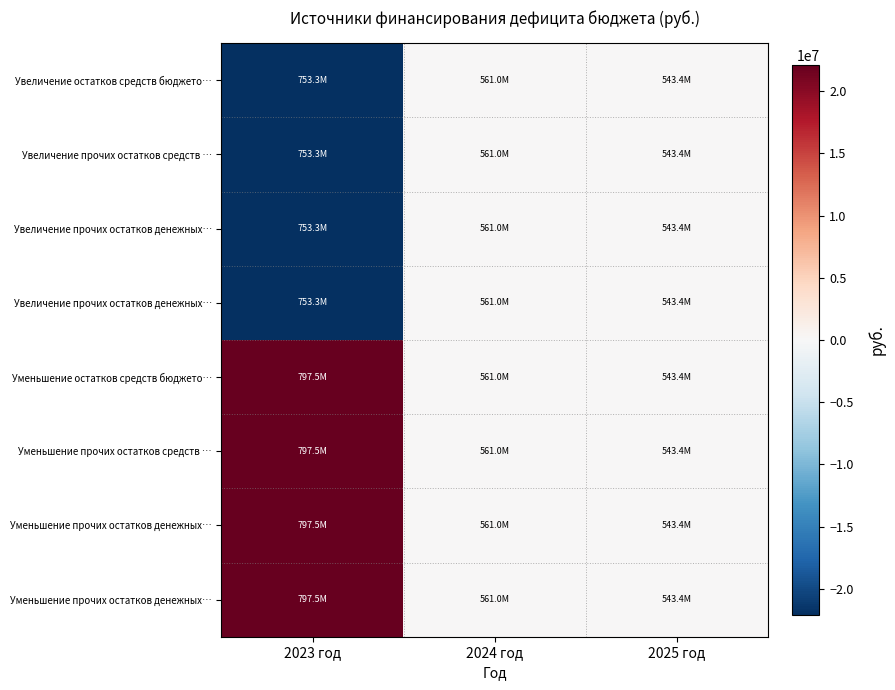

What is the greatest value displayed?

22111197.1